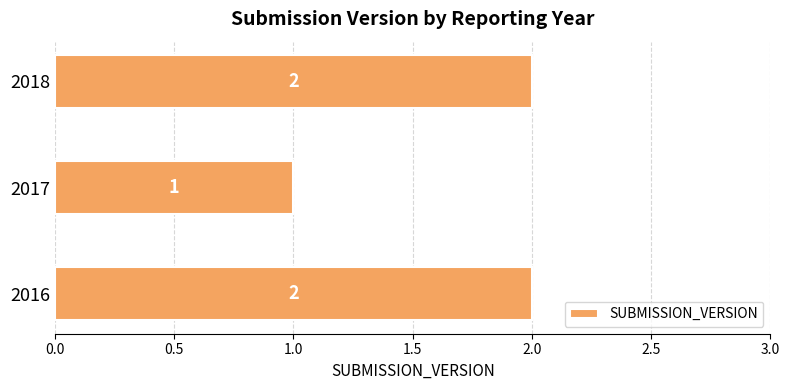

Reading top to bottom, list all the values displayed in this chart.

2018=2	2017=1	2016=2